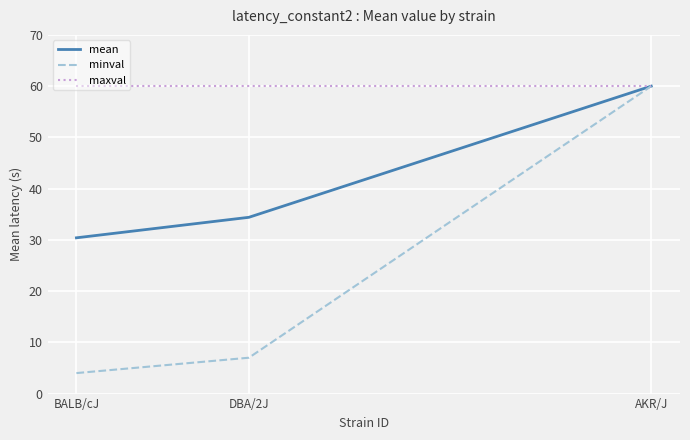

Which series has the largest total across all categories?

maxval